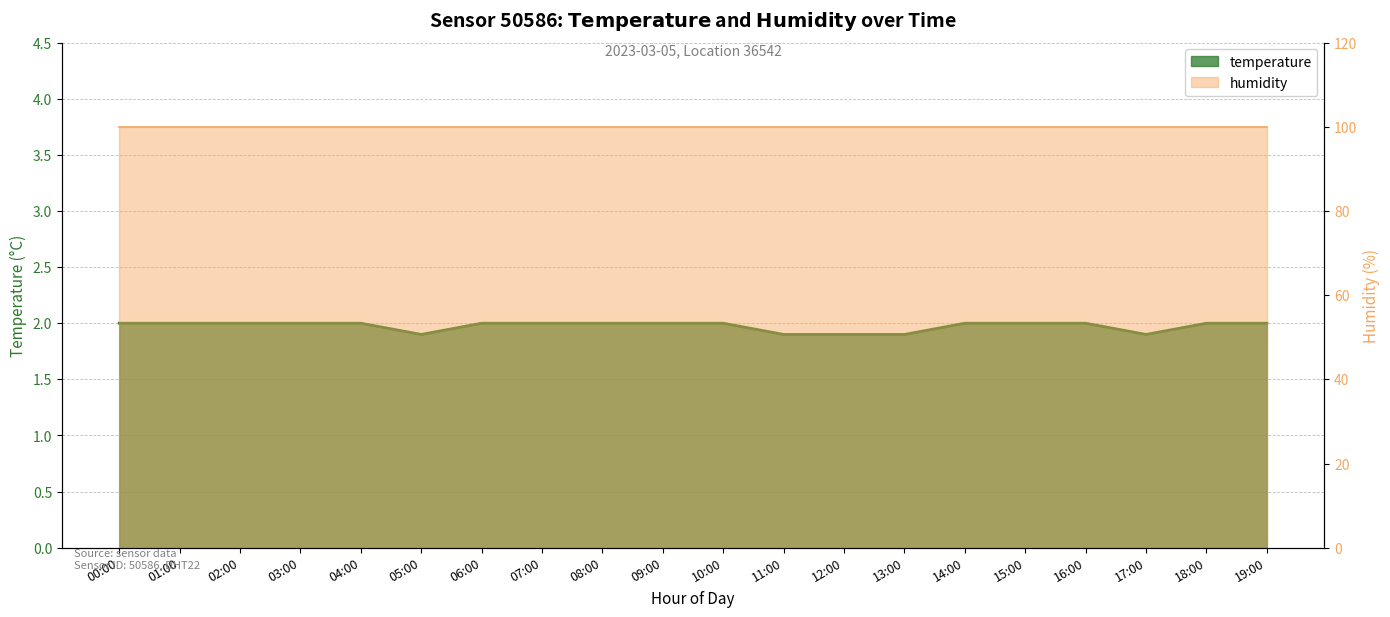

Reading right to left, extract all data points from this chart.

19:00=2.0	18:00=2.0	17:00=1.9	16:00=2.0	15:00=2.0	14:00=2.0	13:00=1.9	12:00=1.9	11:00=1.9	10:00=2.0	09:00=2.0	08:00=2.0	07:00=2.0	06:00=2.0	05:00=1.9	04:00=2.0	03:00=2.0	02:00=2.0	01:00=2.0	00:00=2.0